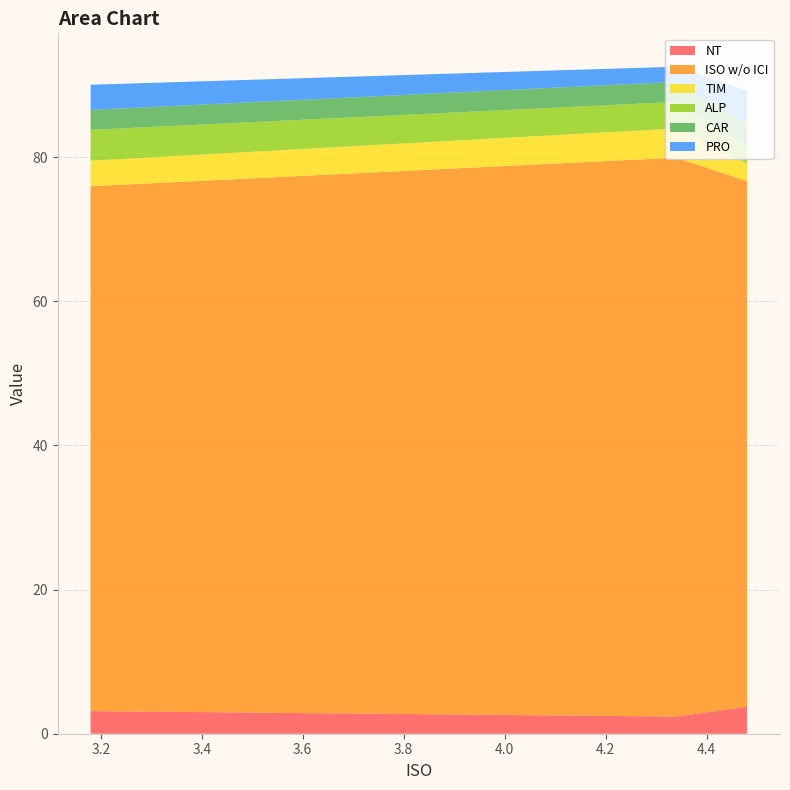

Reading right to left, what are all the values shown in this chart?

NT: 3.179741=3.1	4.339681=2.4	4.480543=3.7
ISO w/o ICI: 3.179741=72.8	4.339681=77.5	4.480543=72.9
TIM: 3.179741=3.5	4.339681=4.1	4.480543=2.4
ALP: 3.179741=4.3	4.339681=3.7	4.480543=2.3
CAR: 3.179741=2.8	4.339681=2.8	4.480543=3.3
PRO: 3.179741=3.5	4.339681=2.1	4.480543=4.5